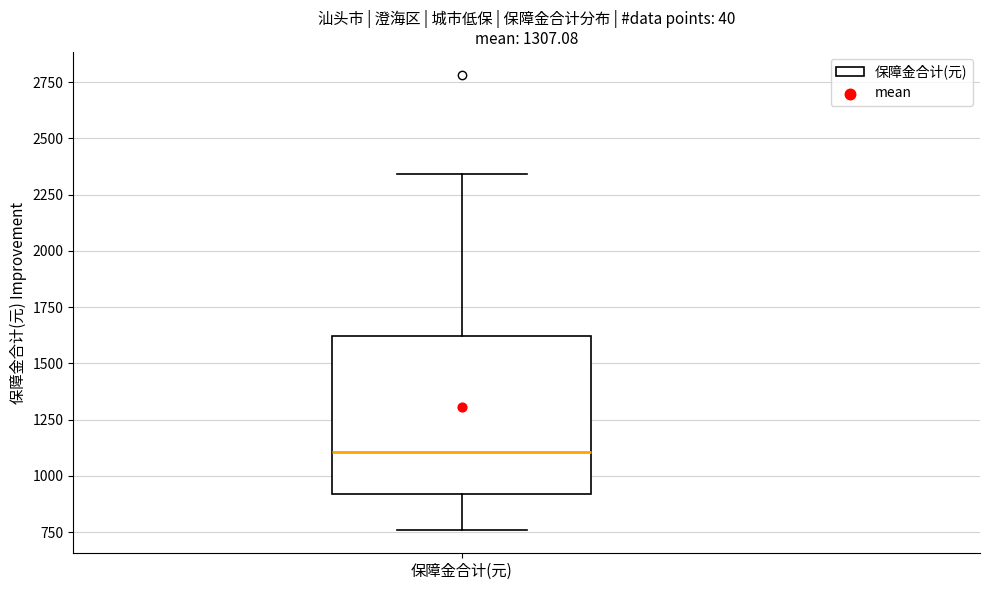

Read this box plot against the y-axis: the position of the median line, the range covered by the box, and the ends of both whiskers. The values are not printed on the chart, so give them approximately, as read against the axis.

median 1100, box 900 to 1600, whiskers 750 to 2350